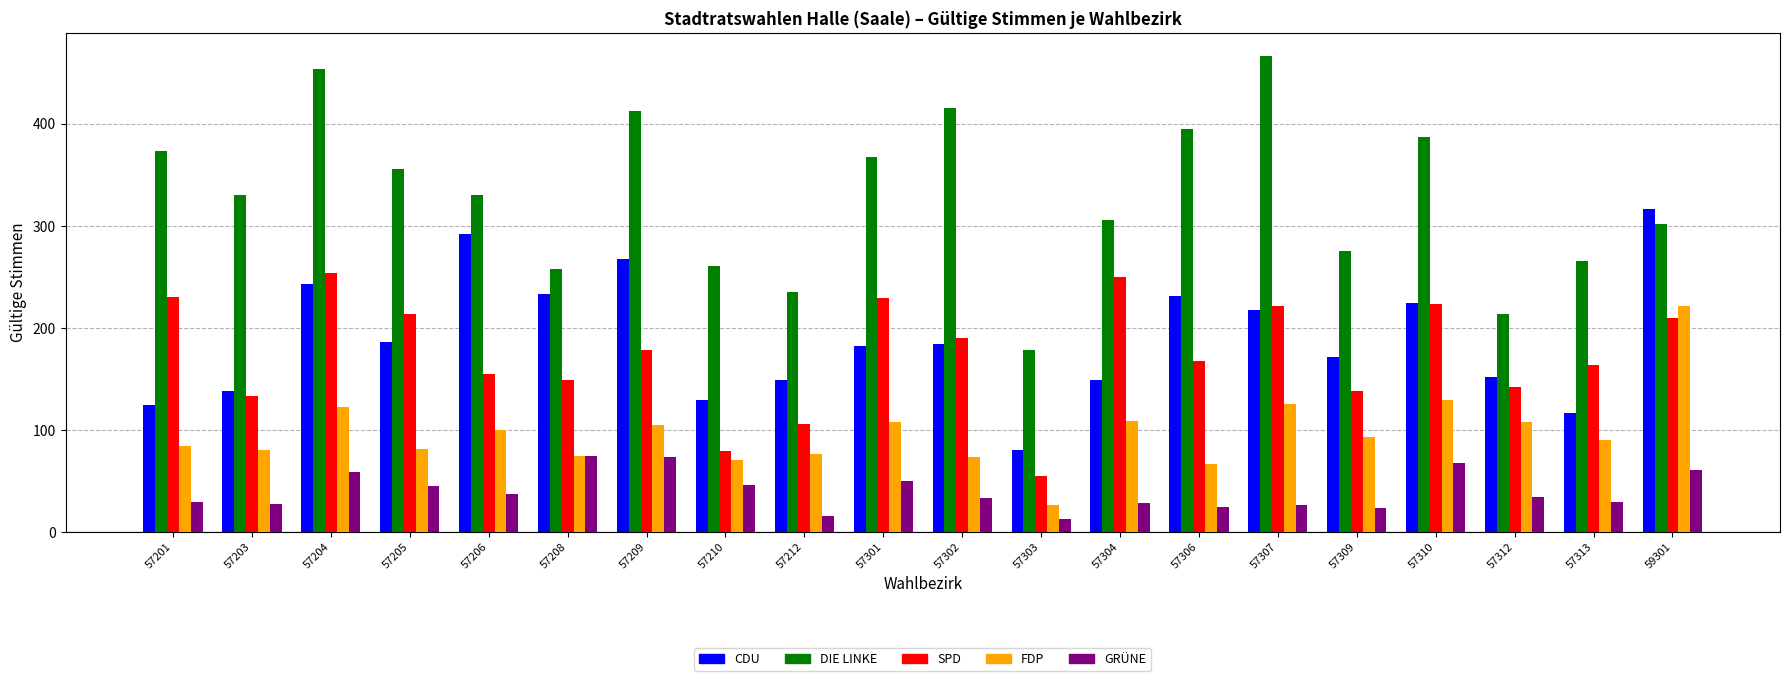

What is the maximum value for DIE LINKE?

466